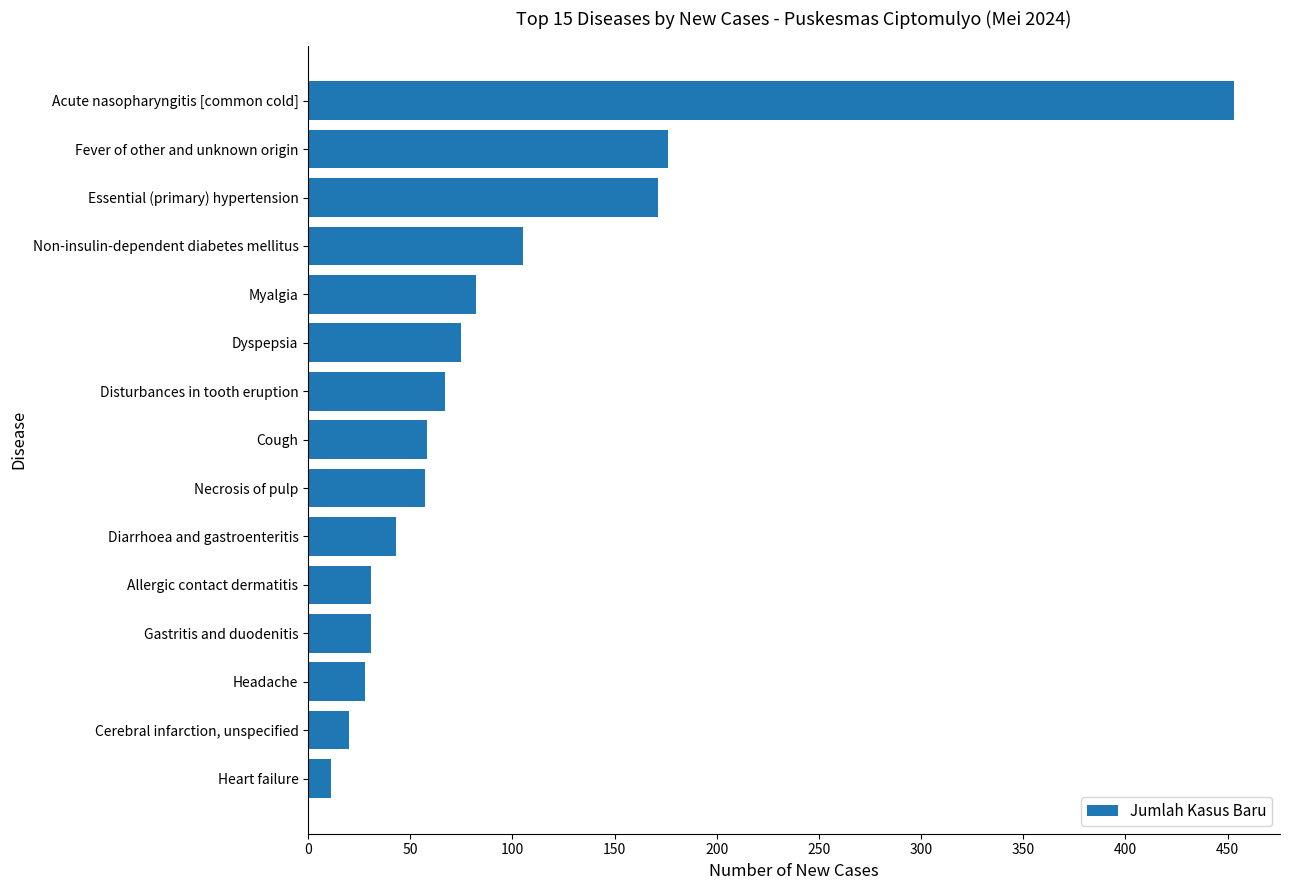

How many bars are there in total?

15